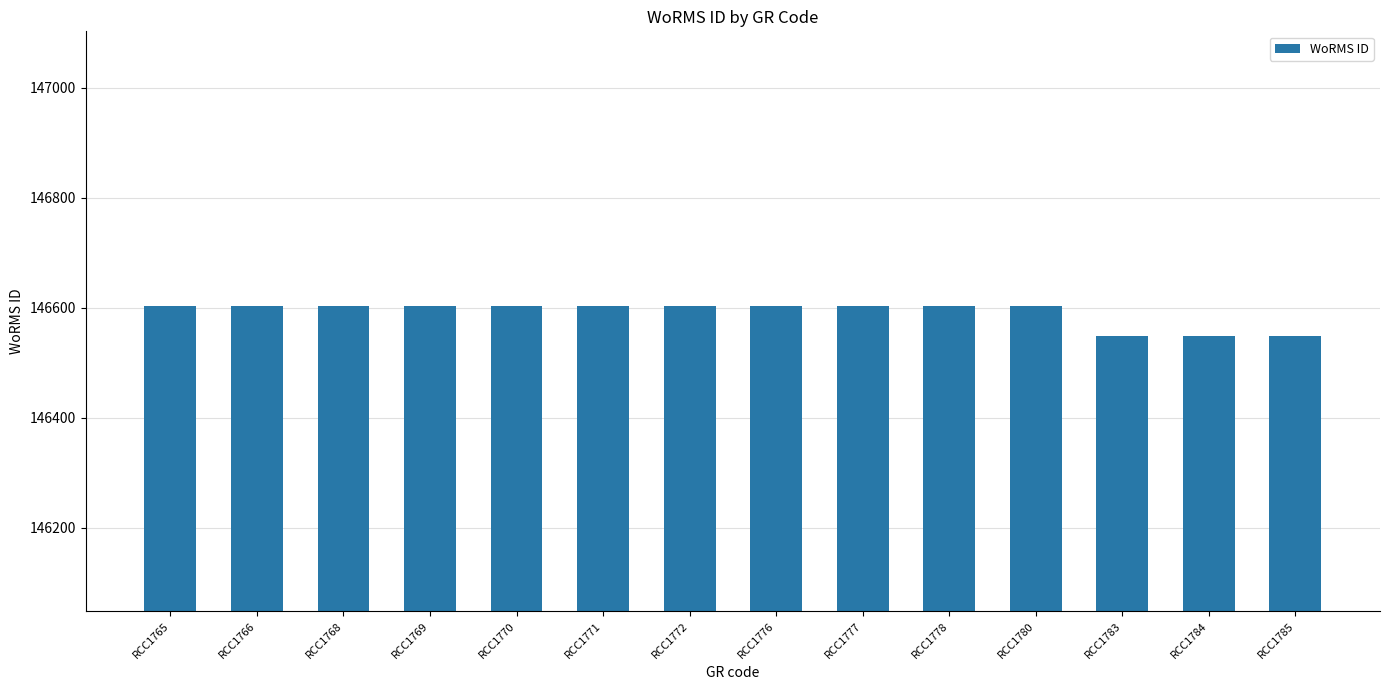

What is the minimum value shown in the chart?

146548